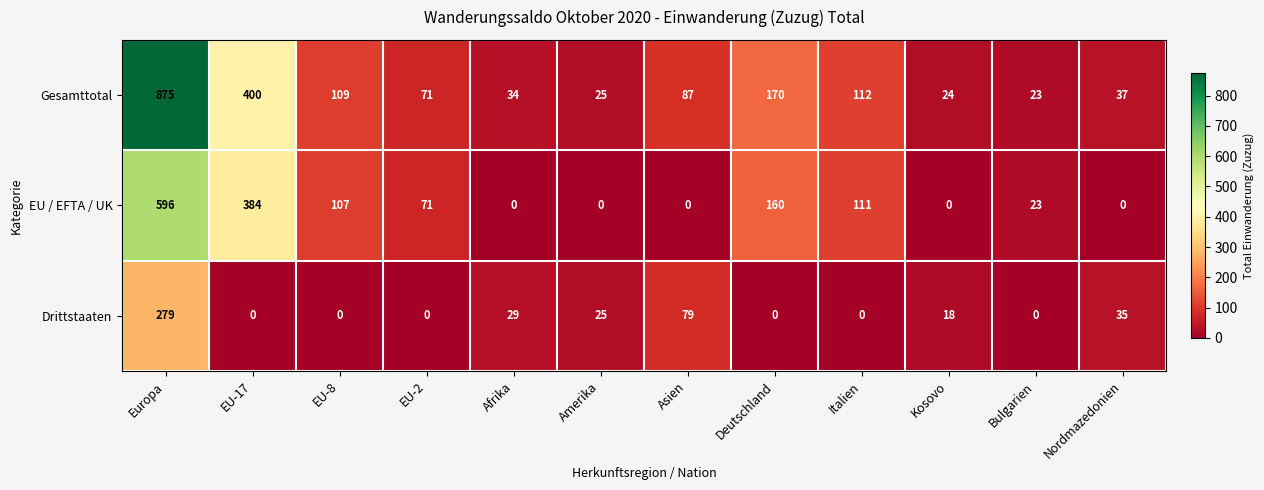

What is the average value of the Gesamttotal series?

164